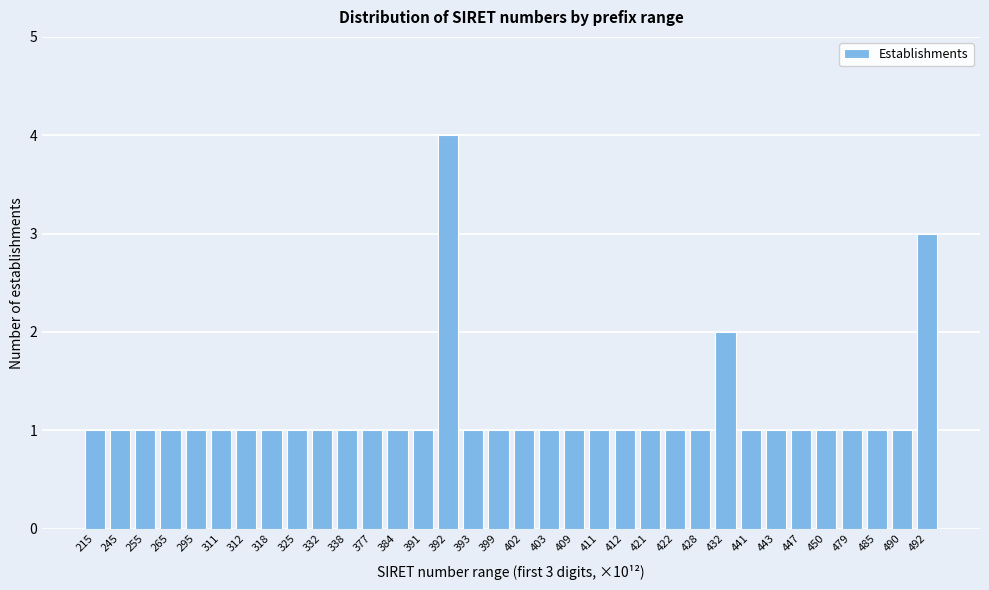

What is the value of the 10th bar from the left?

1